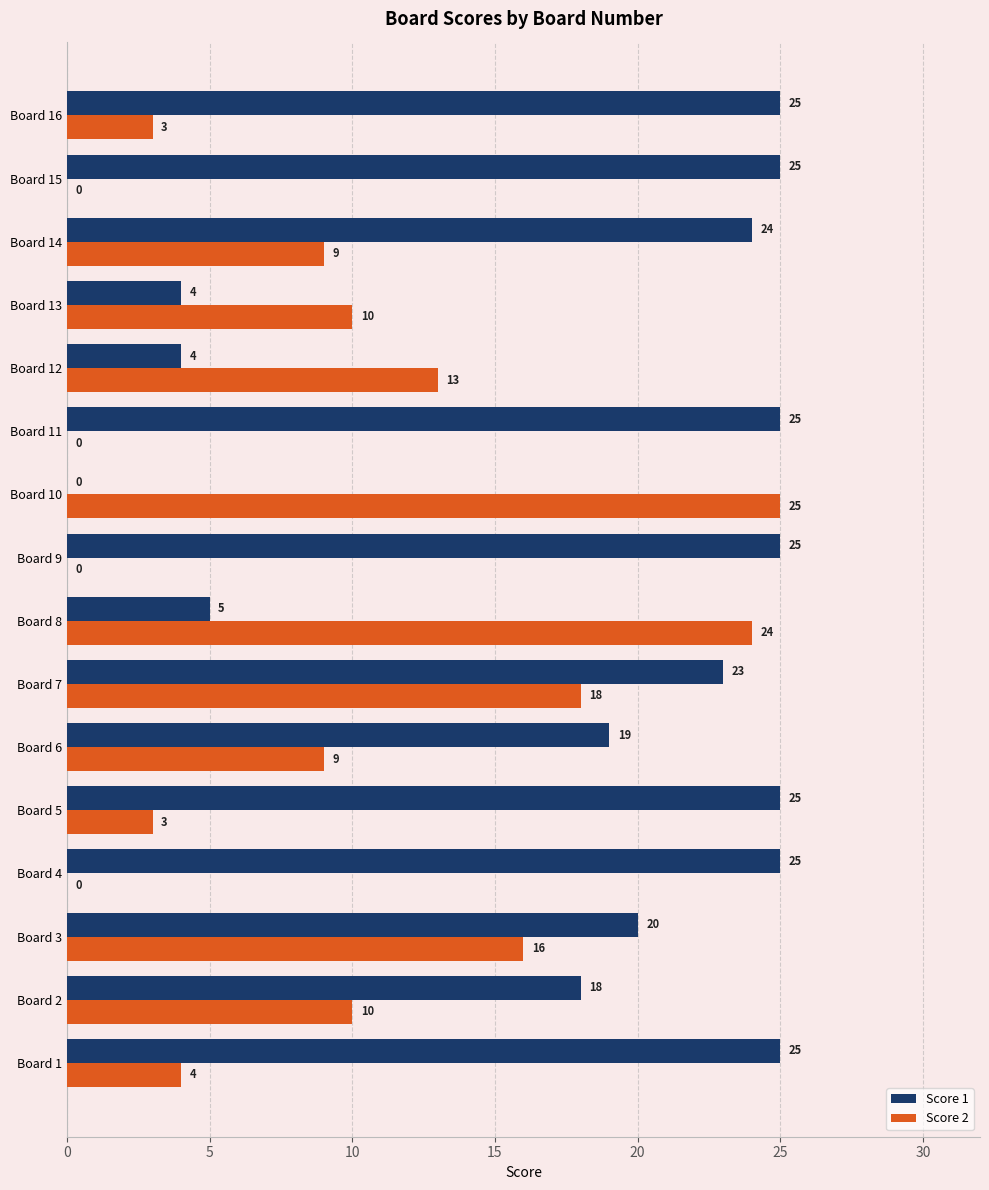

What is the approximate value of Score 2 at Board 12?

13